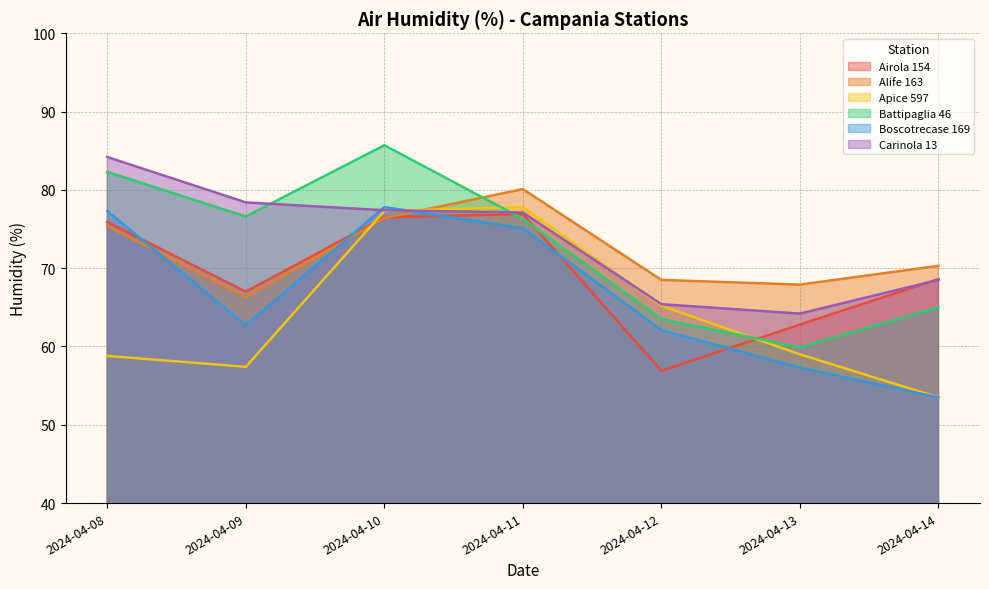

Where is the first local maximum for Airola 154?

2024-04-11